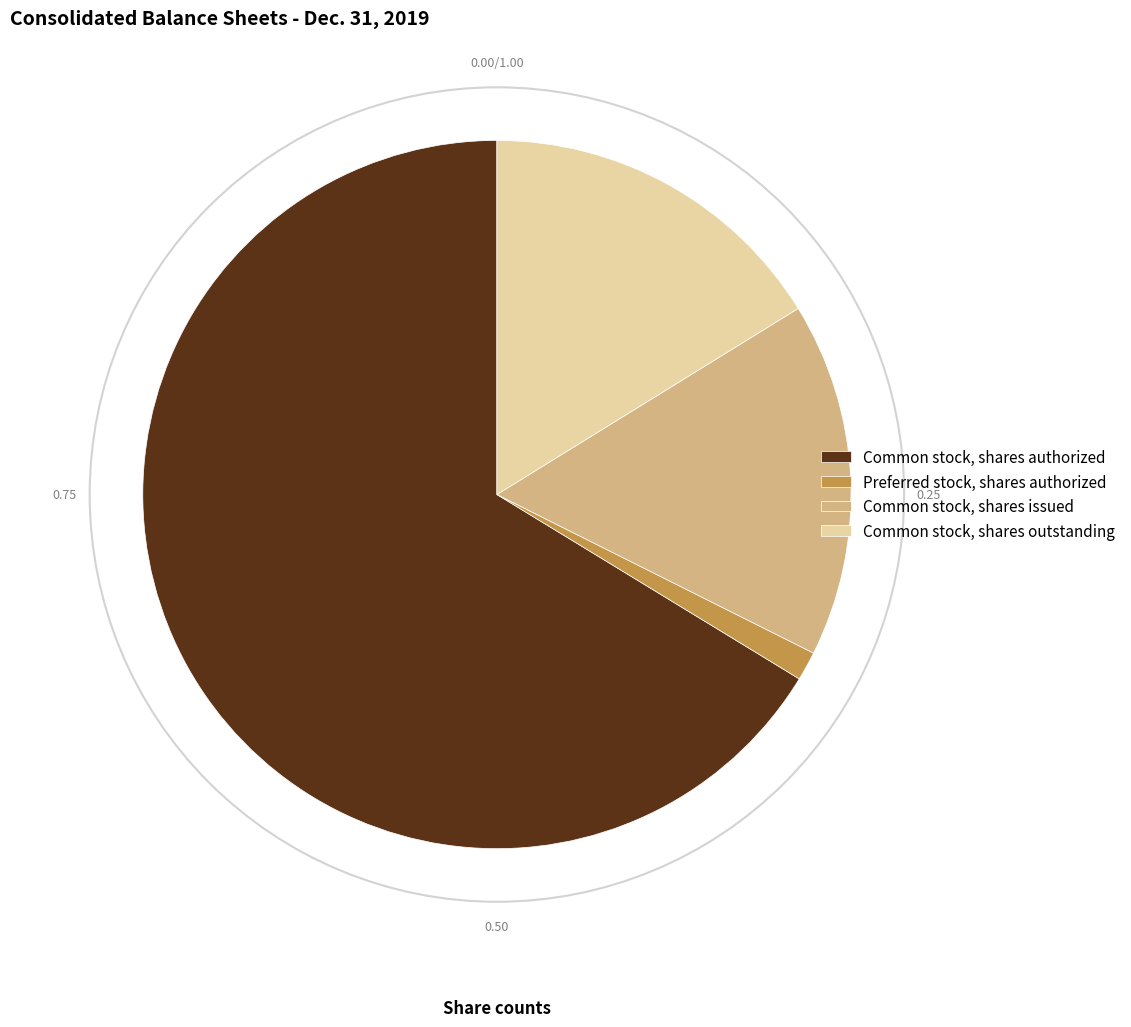

Do Common stock, shares outstanding and Common stock, shares authorized together represent more than half of the pie?

Yes